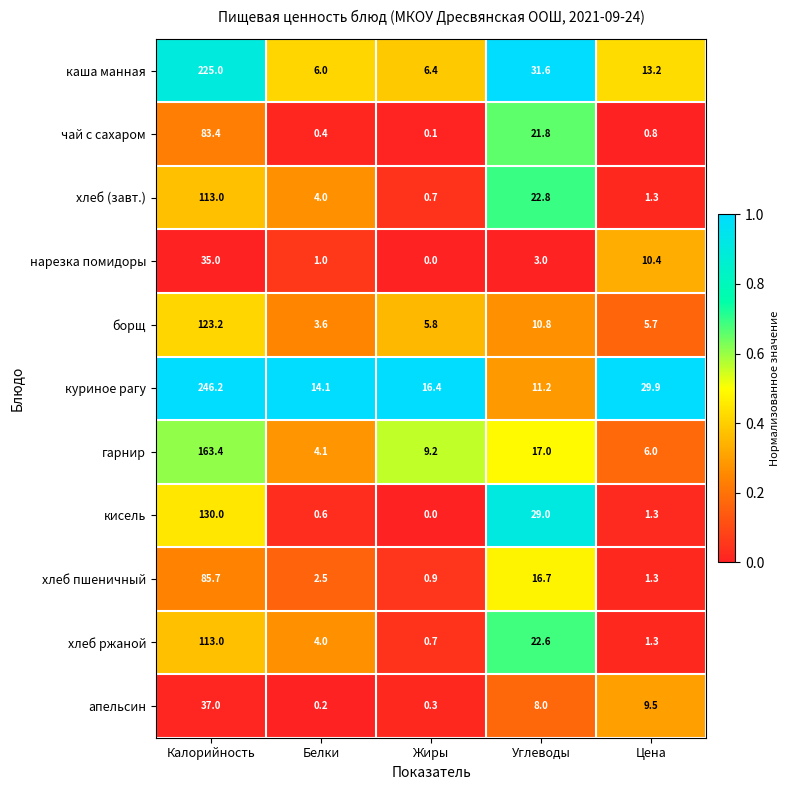

At which category is the sum across all series the highest?

Калорийность